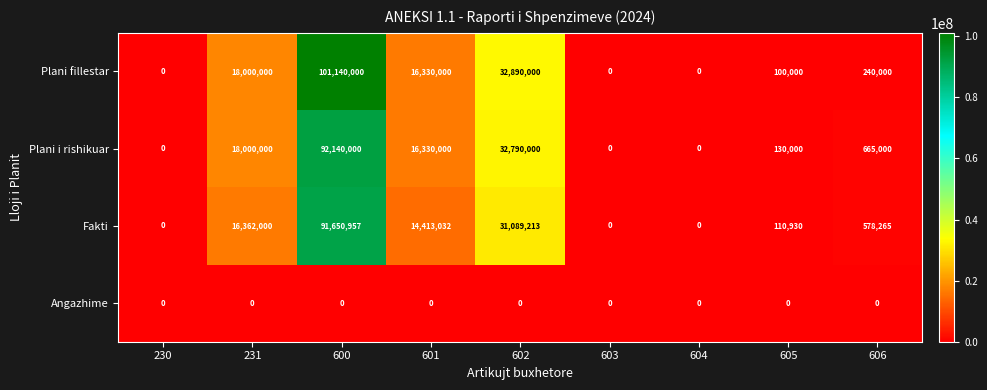

Which label corresponds to the largest value in the chart?

600